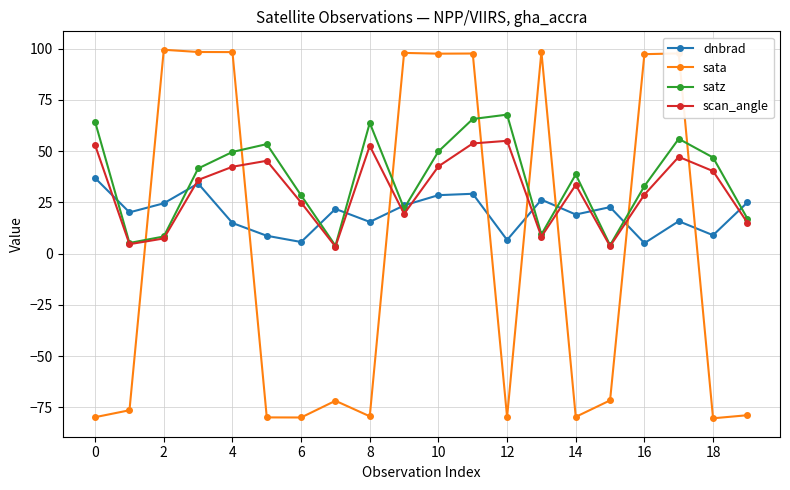

Rank the series by their maximum value, from highest to lowest.

sata, satz, scan_angle, dnbrad